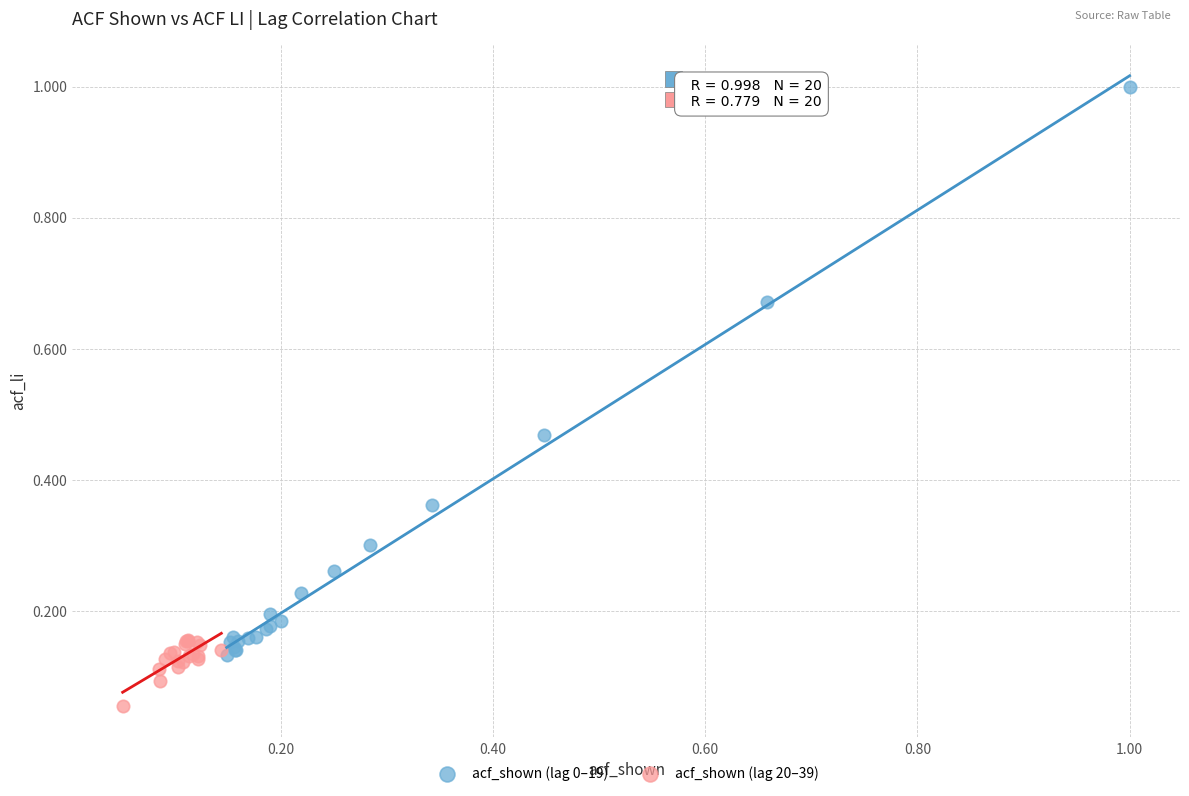

Which series contains the lowest Y value?

acf_shown (lag 20–39)